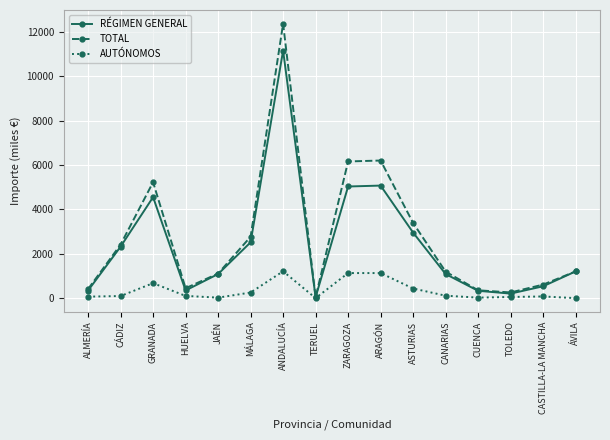

How many values in the AUTÓNOMOS series exceed 99?

8